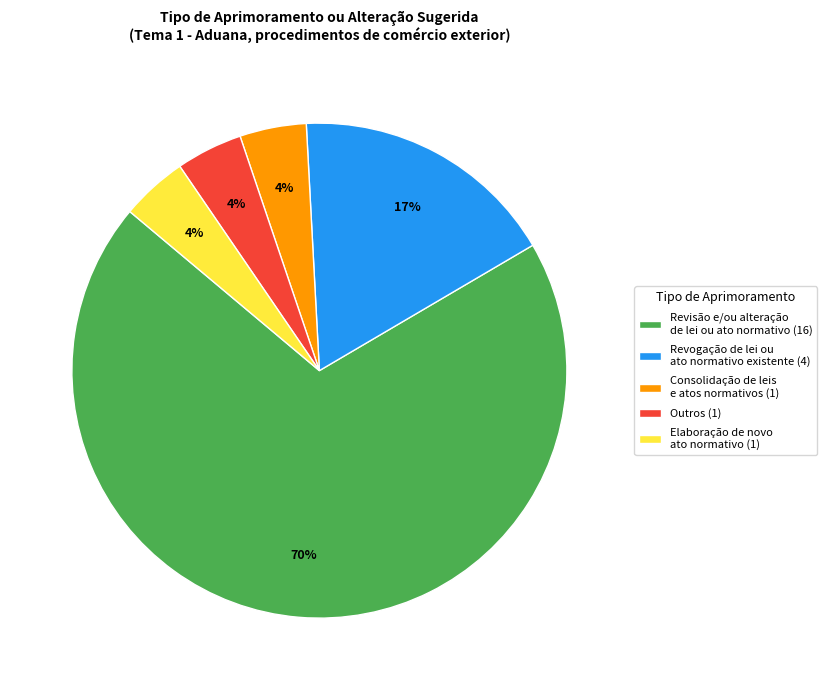

Do Elaboração de novo ato normativo (1) and Revogação de lei ou ato normativo existente (4) together represent more than half of the pie?

No